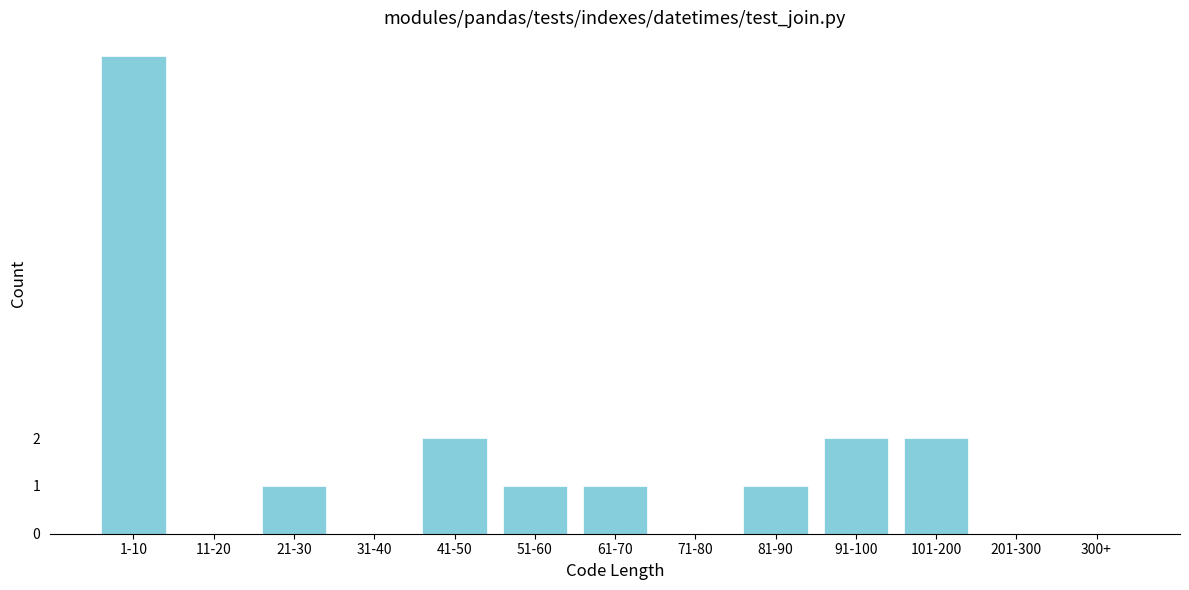

Reading left to right, transcribe all the data shown in this chart.

1-10=10	11-20=0	21-30=1	31-40=0	41-50=2	51-60=1	61-70=1	71-80=0	81-90=1	91-100=2	101-200=2	201-300=0	300+=0